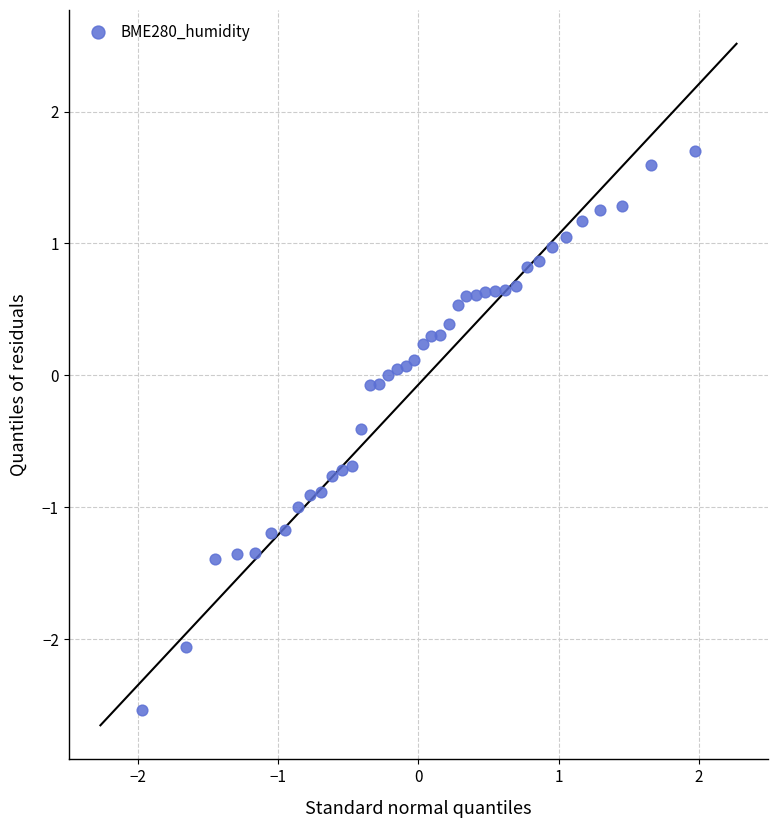

What is the range of Y values (max minus min)?

4.2